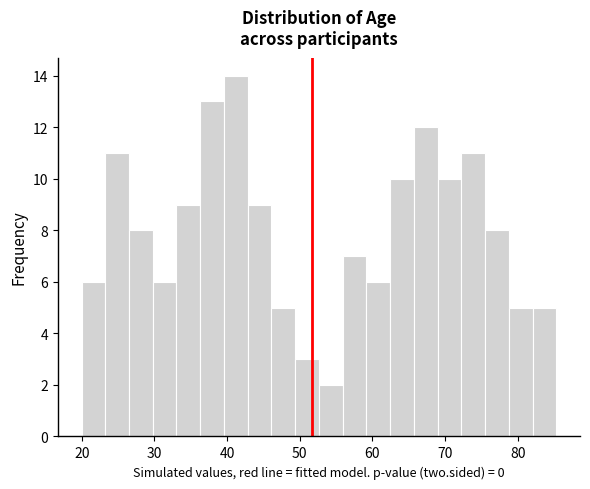

Read against the x-axis, roughly where is the centre of the tallest bar?

41